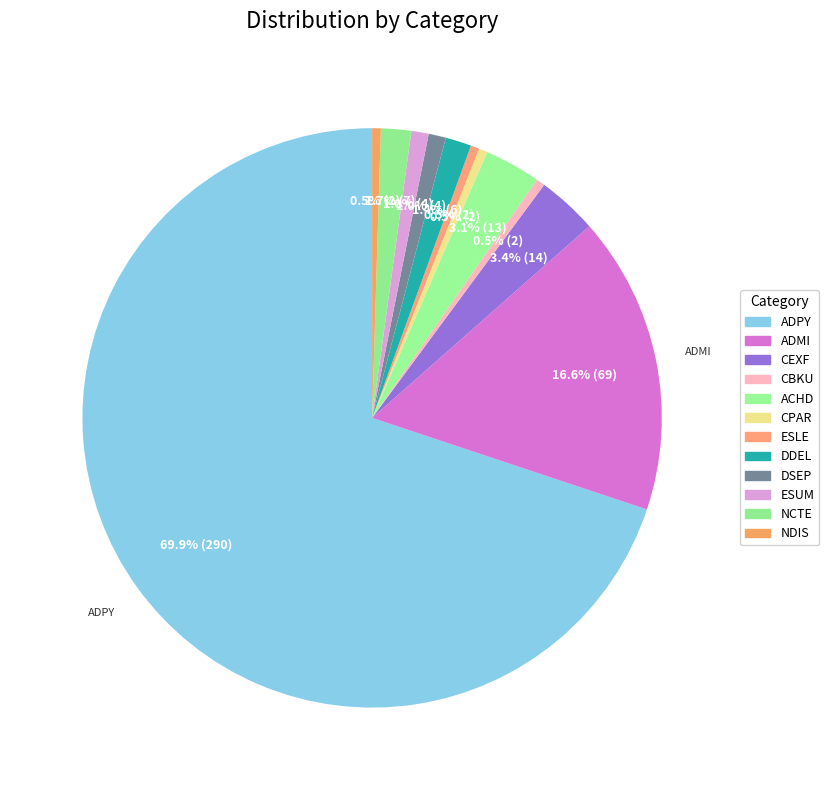

To the nearest percent, what portion does NCTE represent?

2%